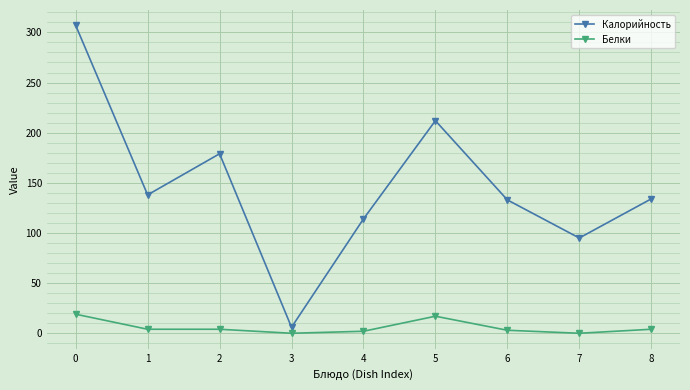

Is this an area chart (filled region under the line)?

No